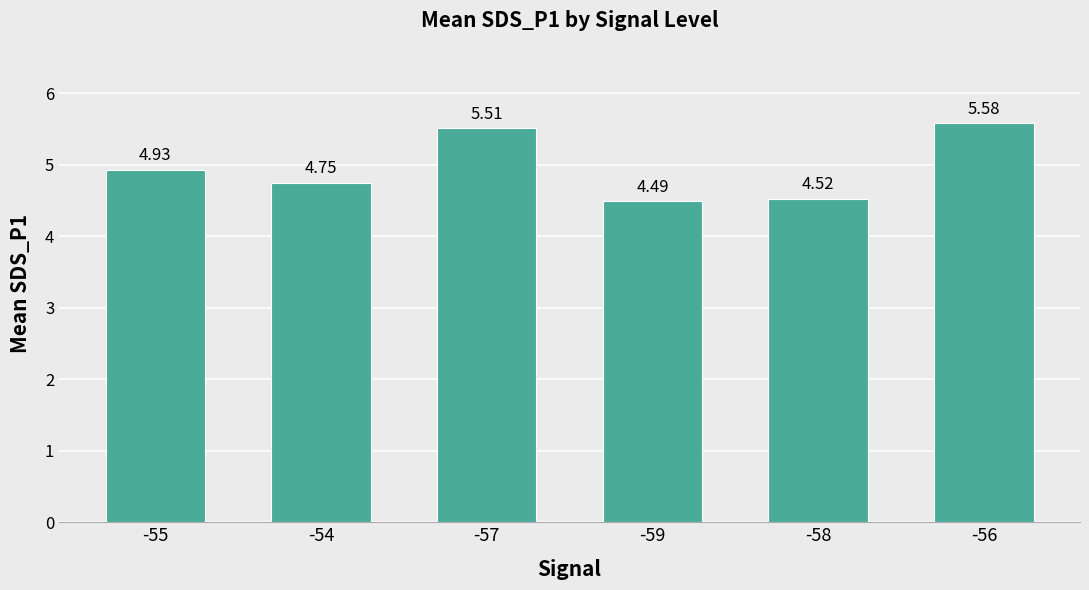

The value at -59 is 4.5. True or false?

True